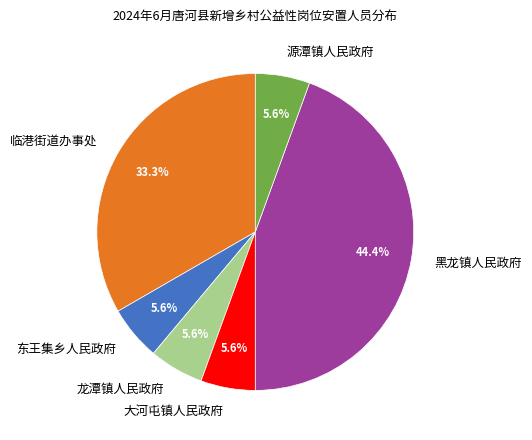

Does 源潭镇人民政府 represent more than half of the total?

No